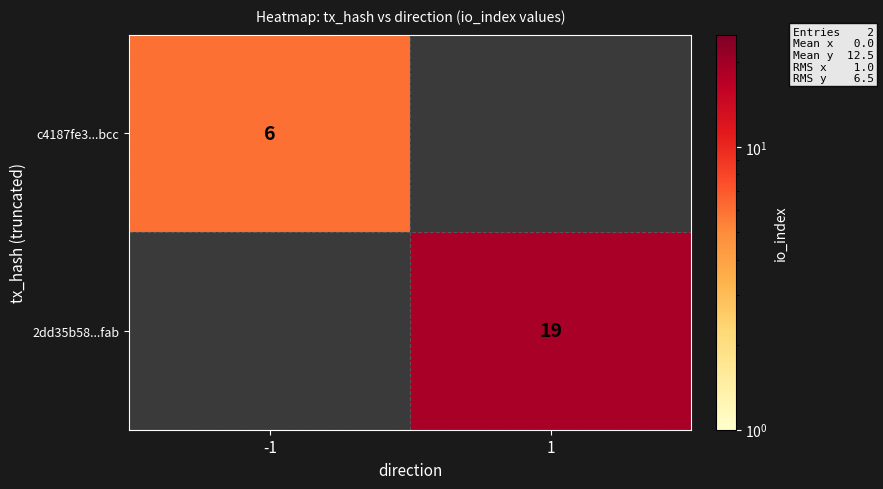

The c4187fe3...bcc series shows 6 at -1. True or false?

True